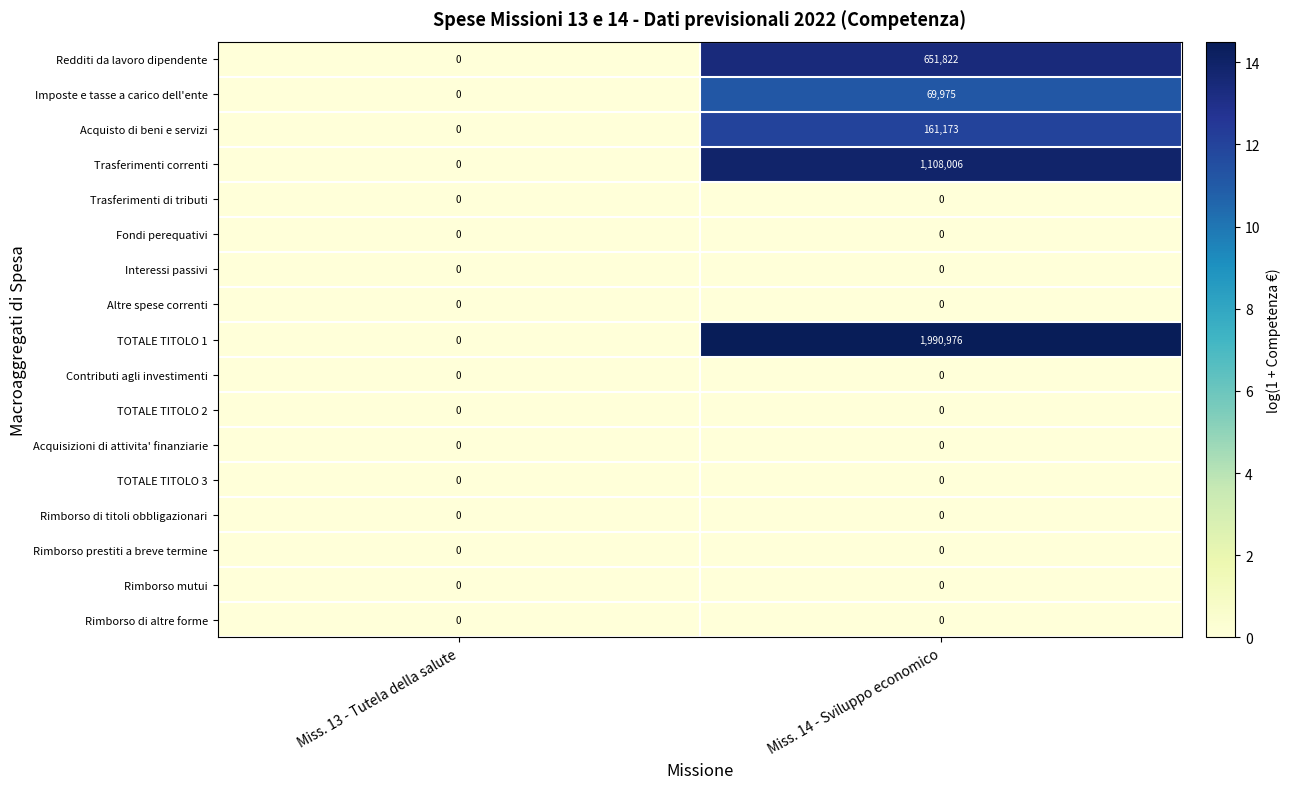

At which category is the sum across all series the highest?

Miss. 14 - Sviluppo economico